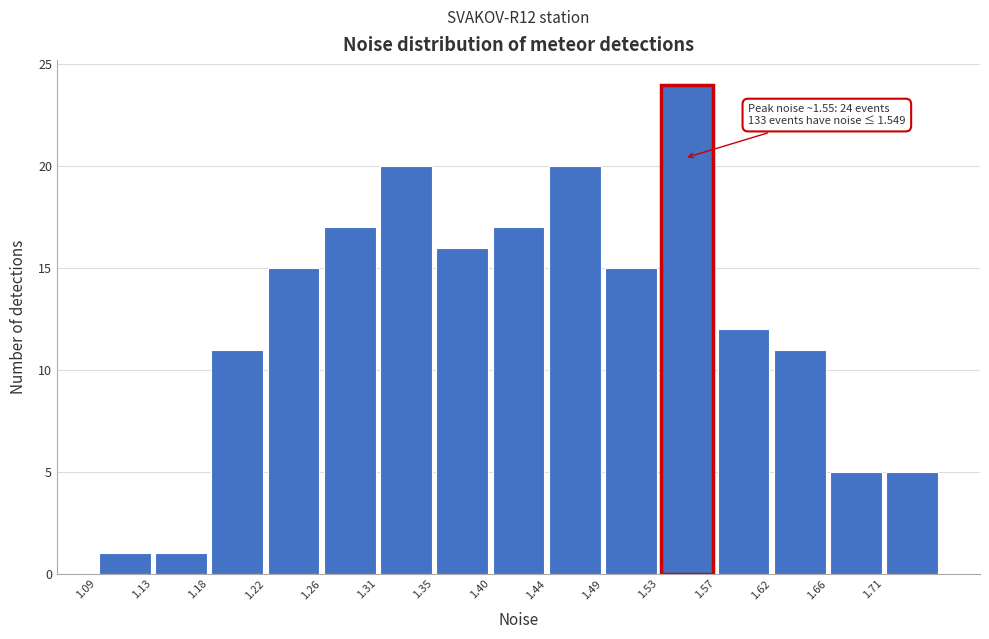

Which range on the x-axis has the tallest bar?

1.530 to 1.575